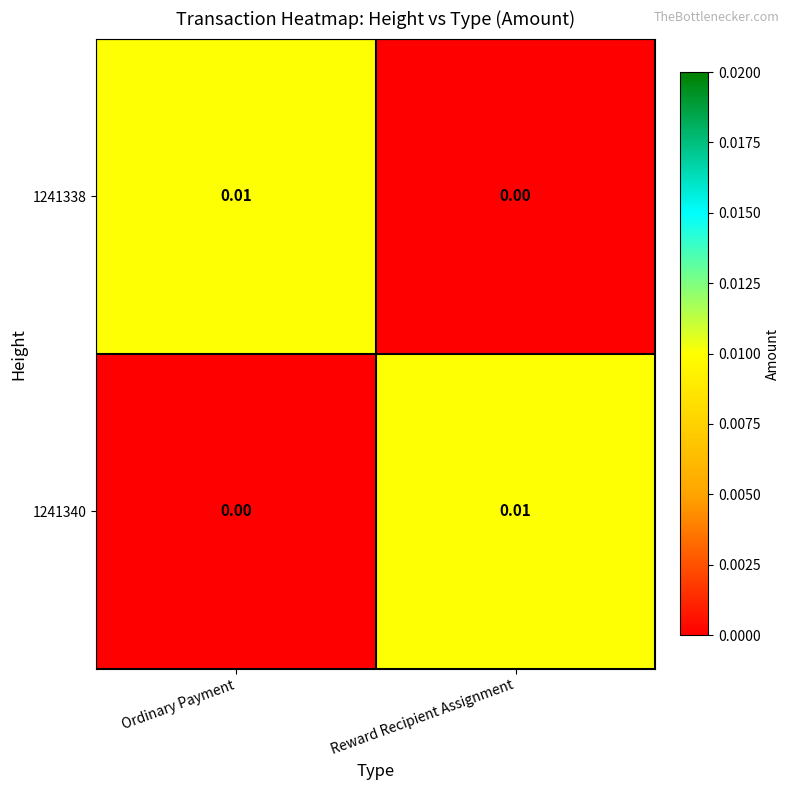

Is the value of 1241340 at Ordinary Payment greater than the value of 1241338 at Ordinary Payment?

No